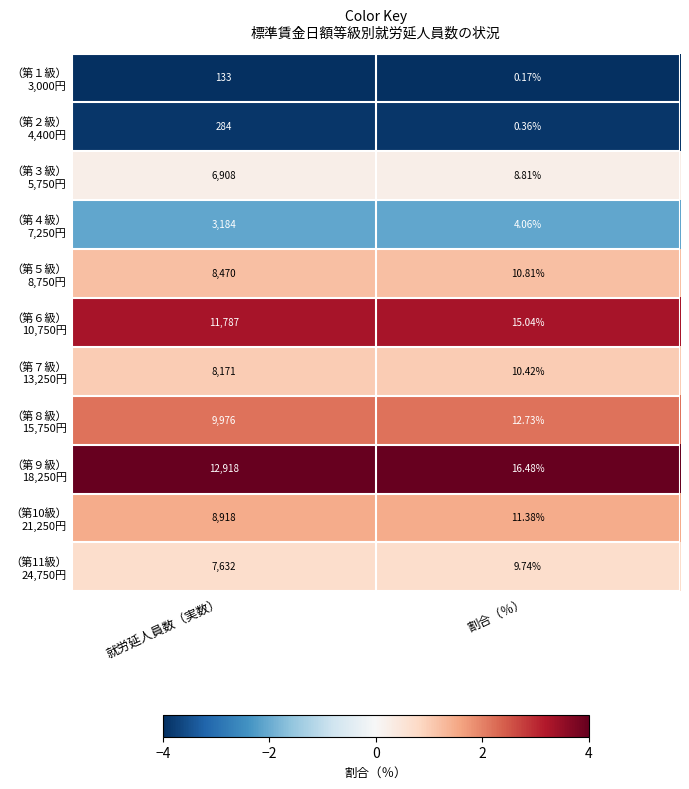

Which category has the lowest value across all series?

割合（％）